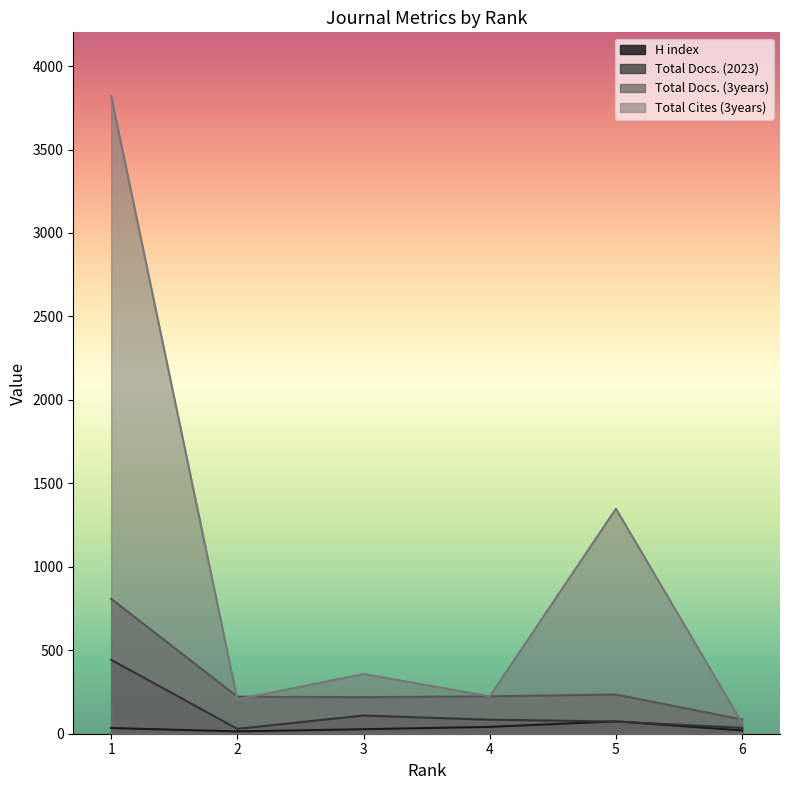

What is the spread (max minus min) of values at 1?

3786